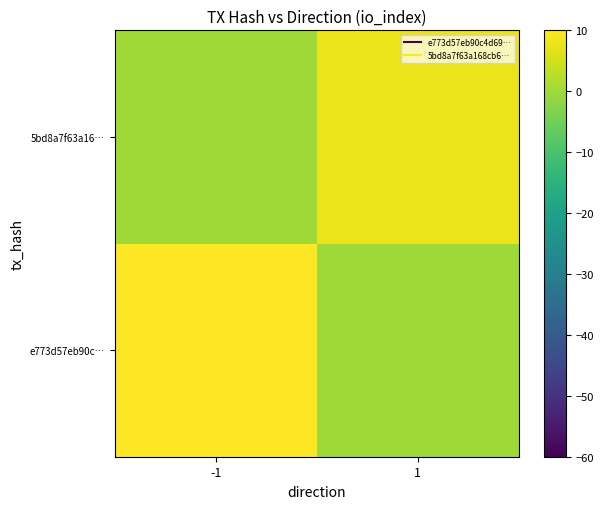

Which series changed the most between -1 and 1?

e773d57eb90c…